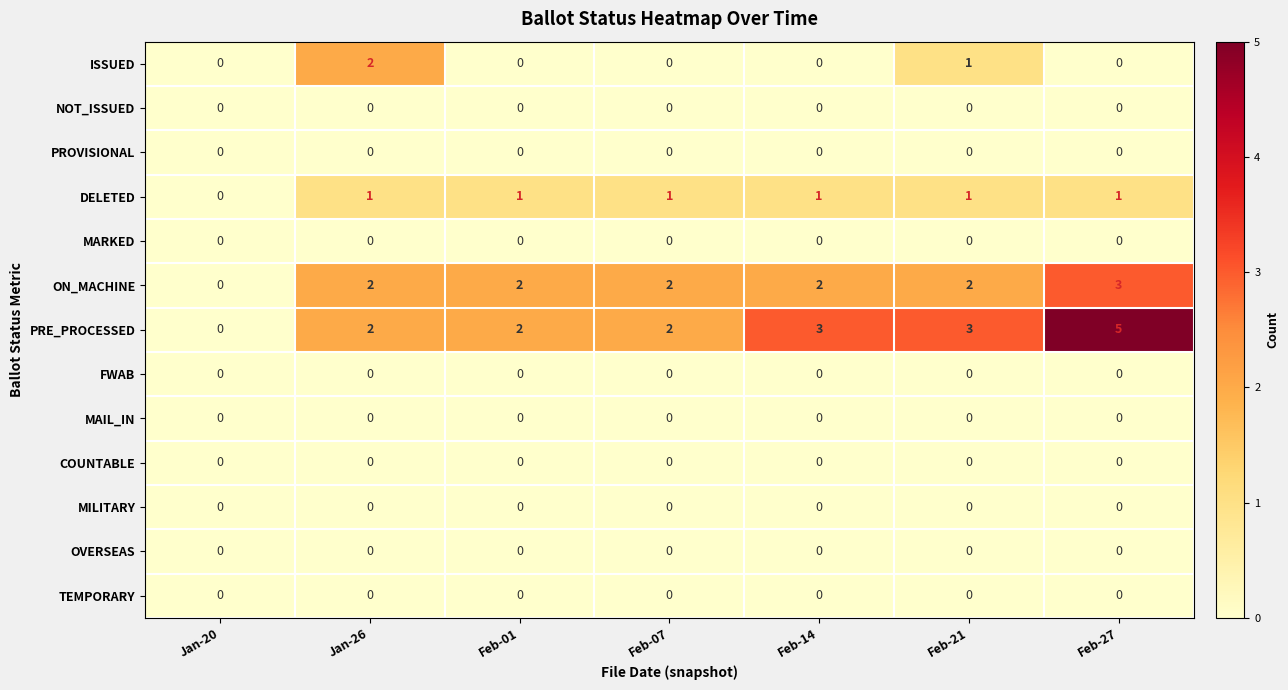

What is the difference between the highest and lowest values at Feb-27?

5